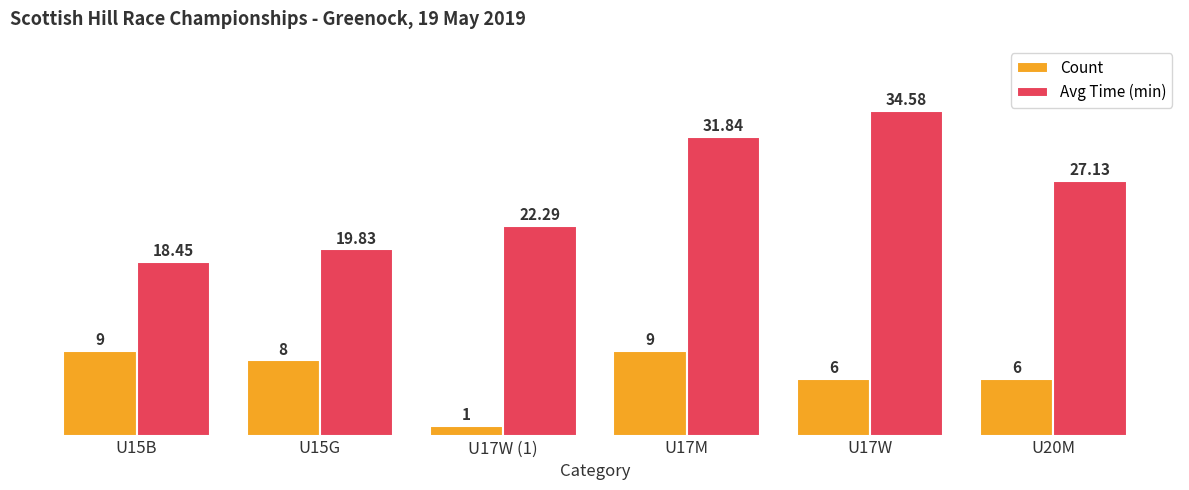

What are all the series names shown in the legend?

Count, Avg Time (min)